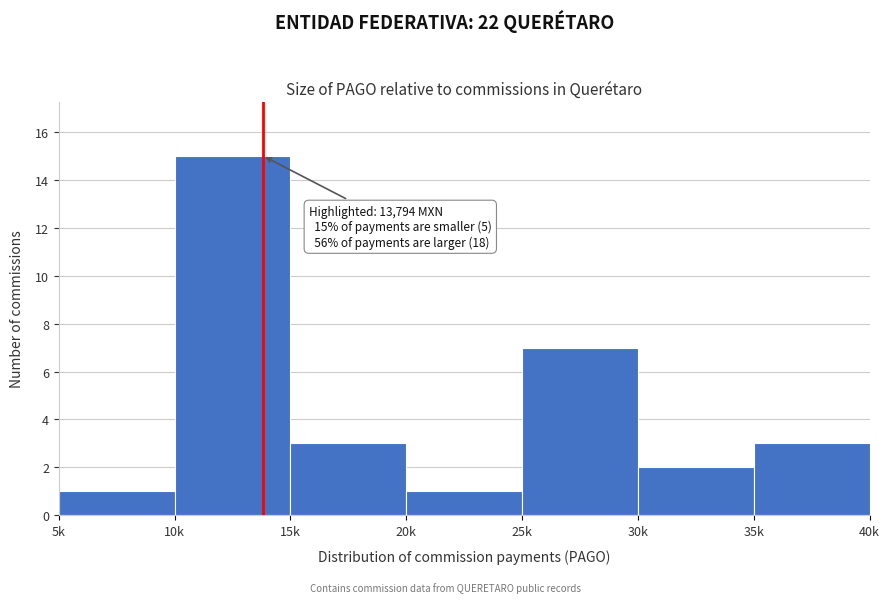

Reading left to right, list all the values displayed in this chart.

1	15	3	1	7	2	3